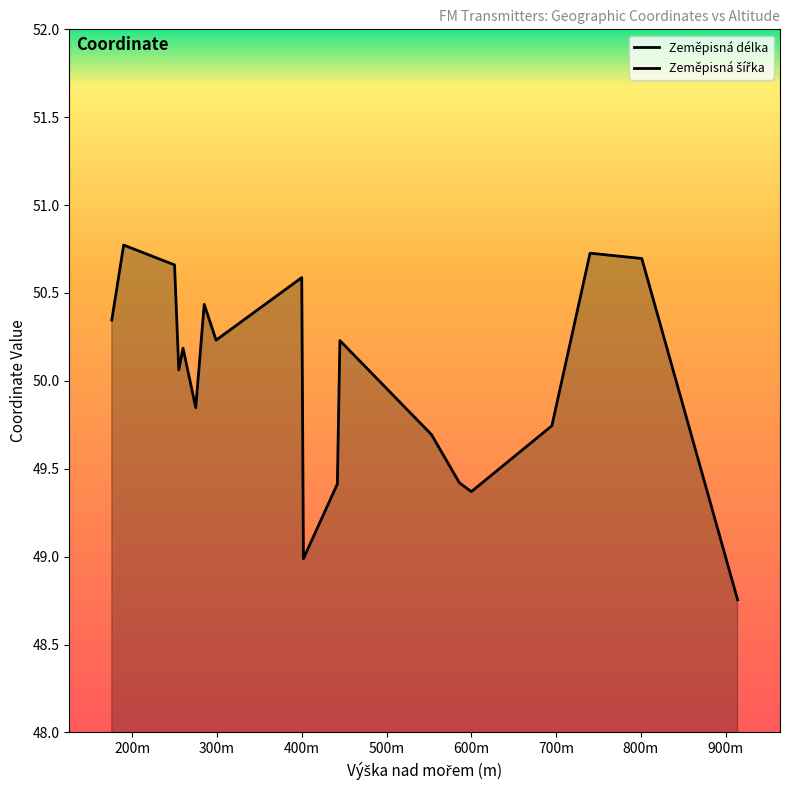

Does the chart display data point markers on the line(s)?

No